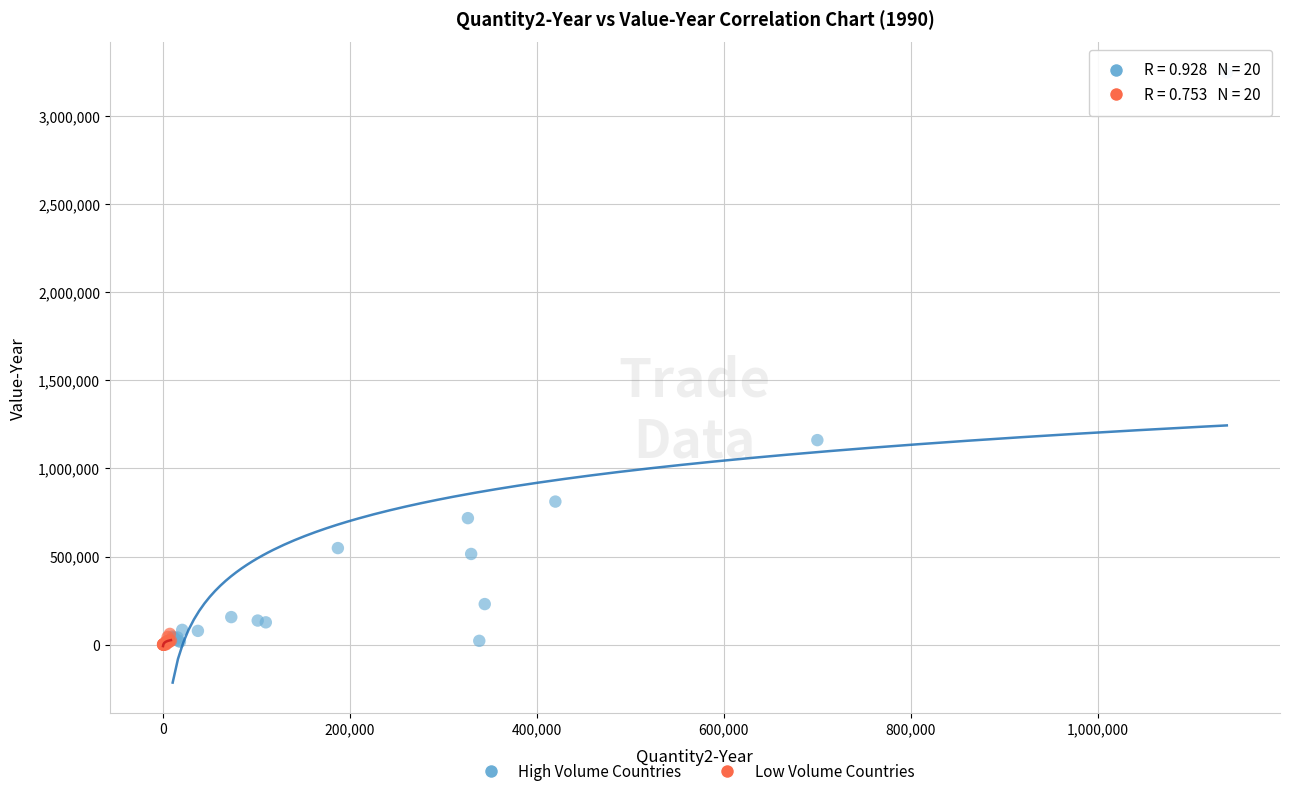

Which series reaches the maximum Y coordinate?

High Volume Countries